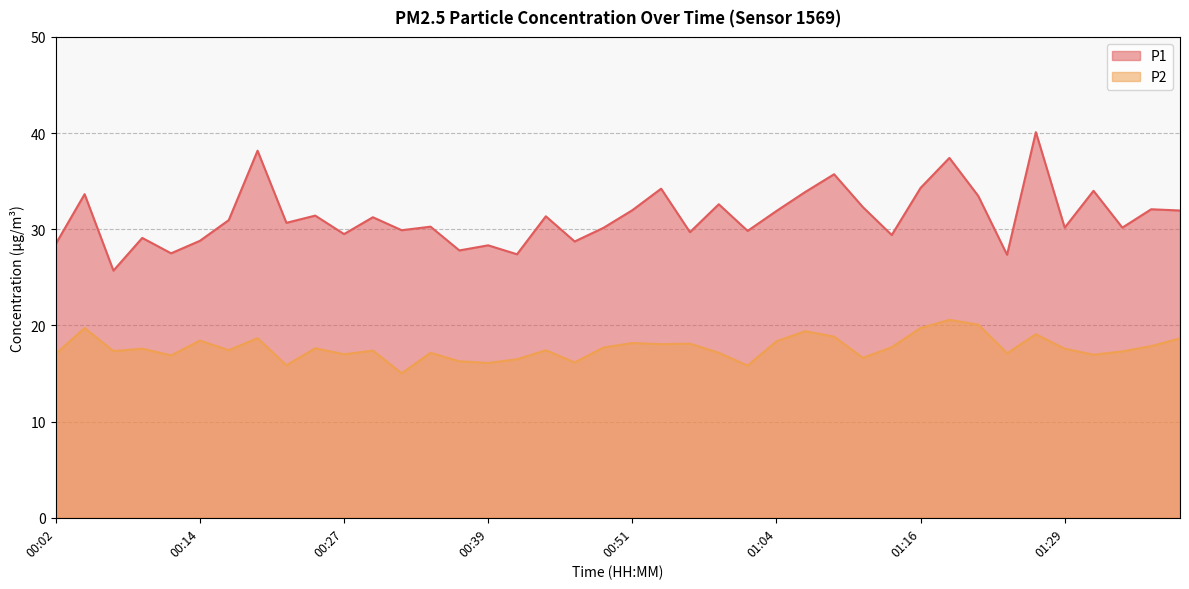

Rank the series by their average value, from lowest to highest.

P2, P1